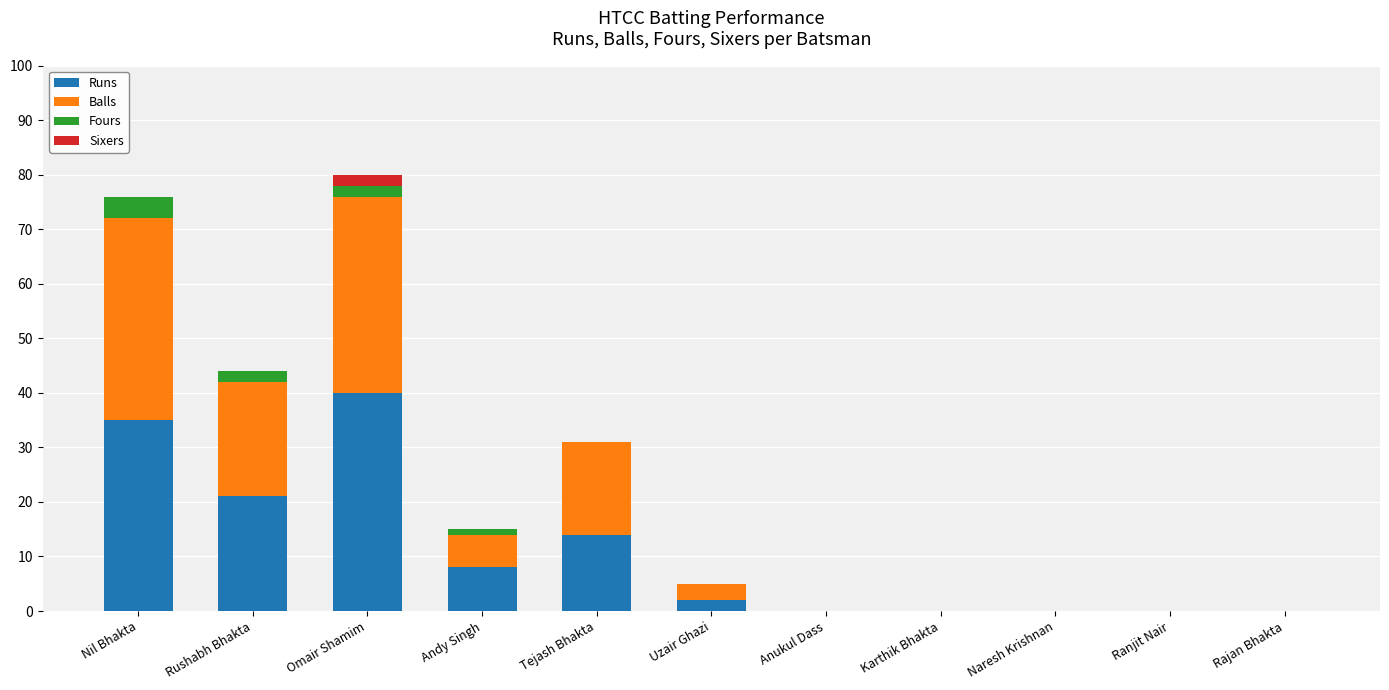

What is the total value across all series at Omair Shamim?

80